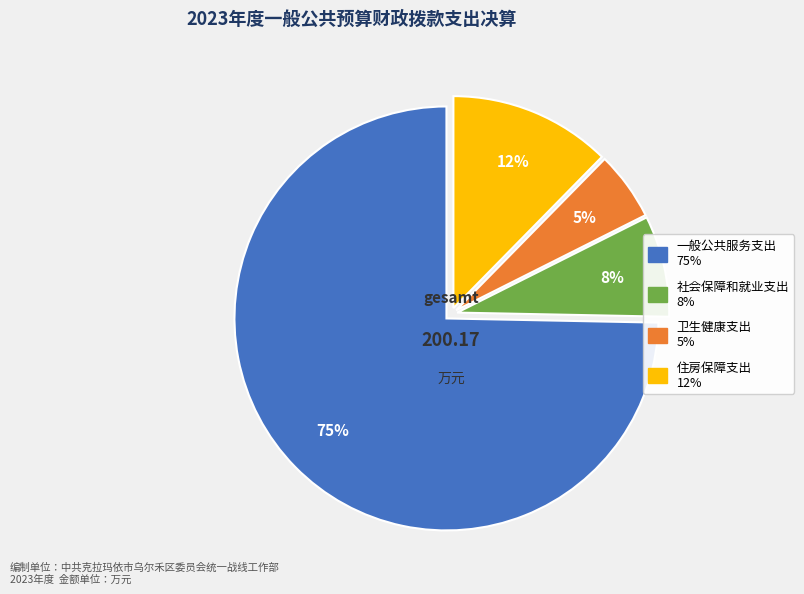

Is it true that 社会保障和就业支出 is 22% of the pie?

False